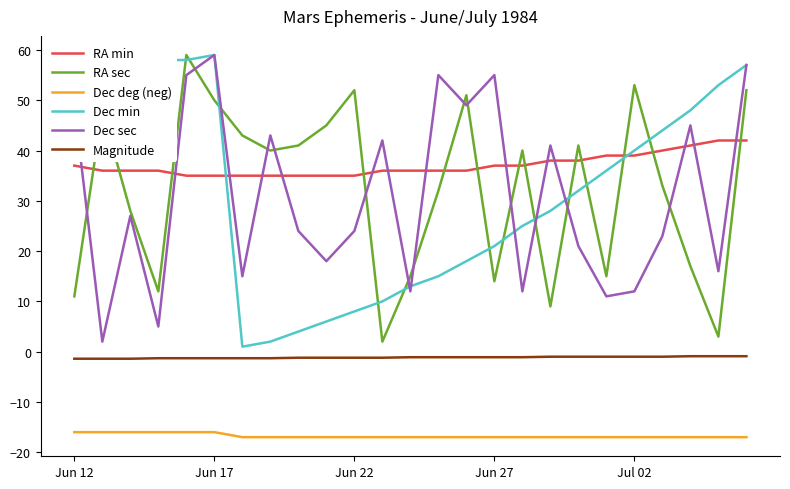

True or false: Dec min and Dec deg (neg) intersect in this chart.

False